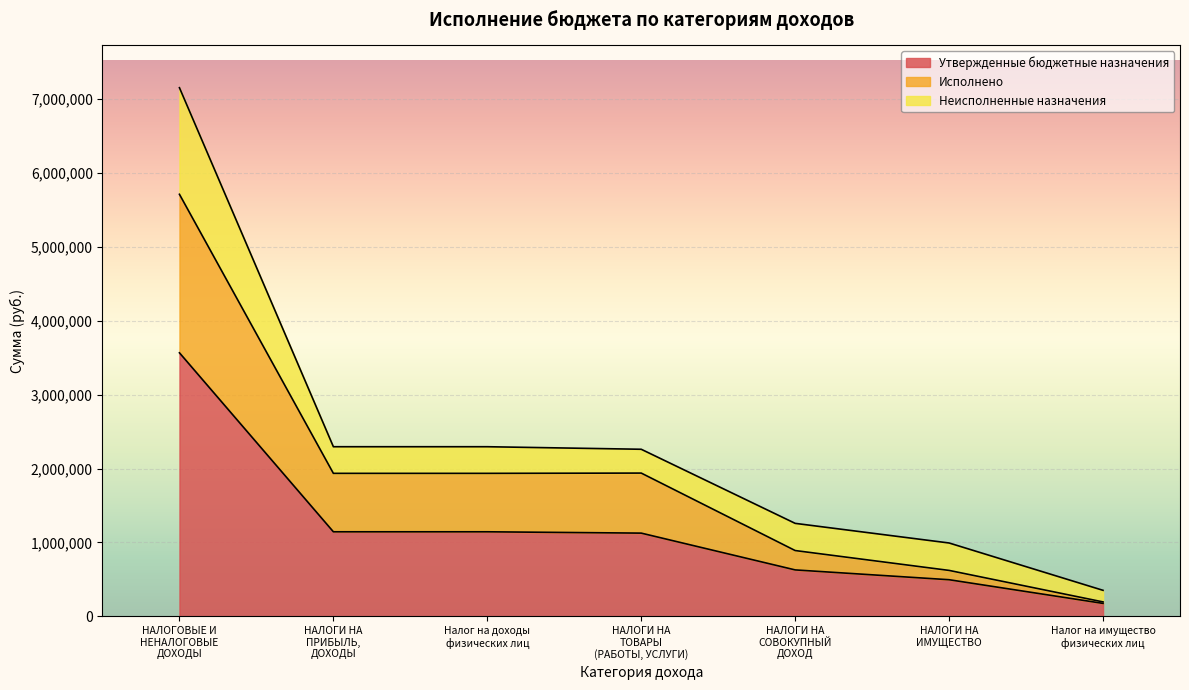

What position from the right is НАЛОГИ НА
ИМУЩЕСТВО?

2